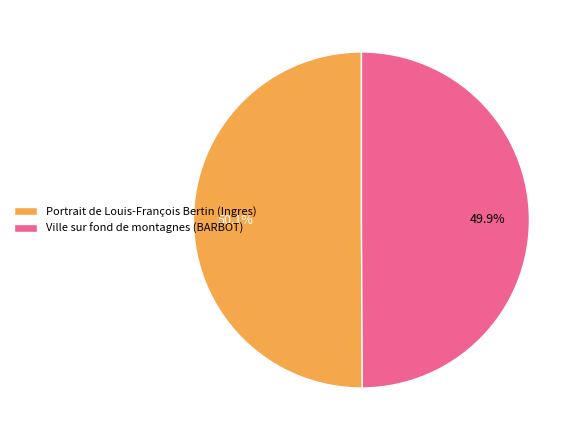

What is the ratio of the value at Portrait de Louis-François Bertin (Ingres) to the value at Ville sur fond de montagnes (BARBOT)?

1.0